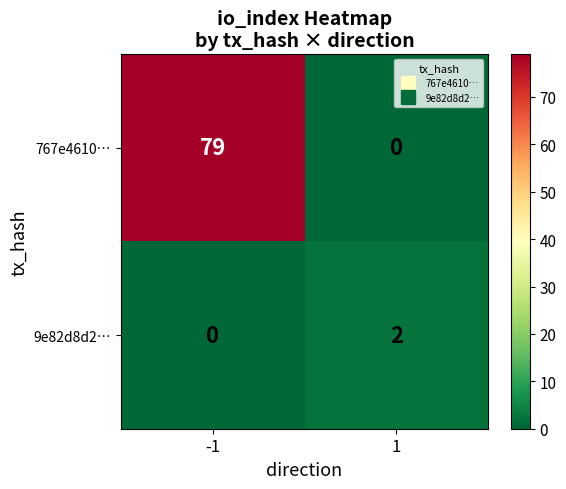

Which series has the widest spread of values?

767e4610…